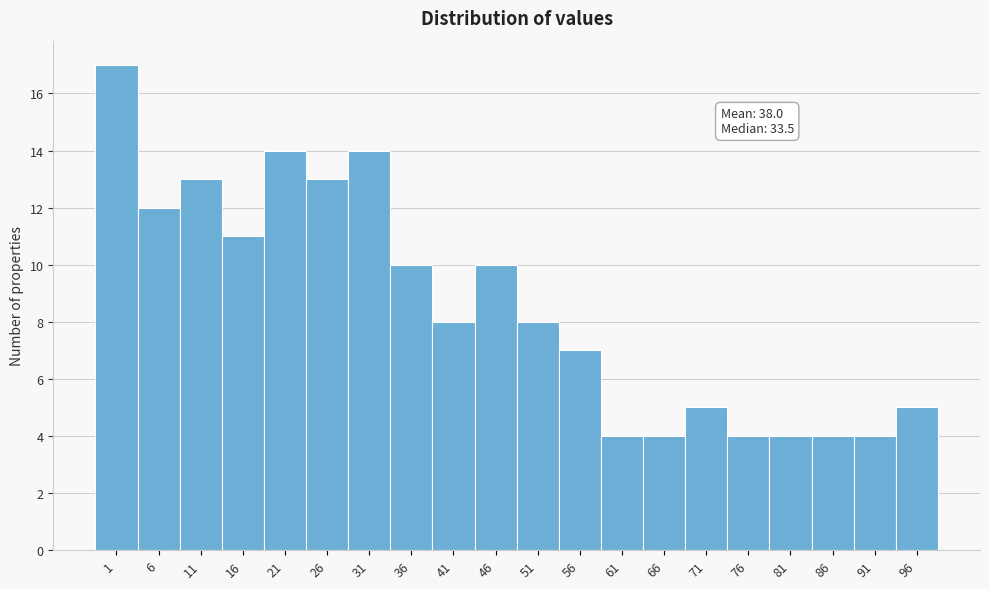

Reading right to left, list all the values displayed in this chart.

96=5	91=4	86=4	81=4	76=4	71=5	66=4	61=4	56=7	51=8	46=10	41=8	36=10	31=14	26=13	21=14	16=11	11=13	6=12	1=17